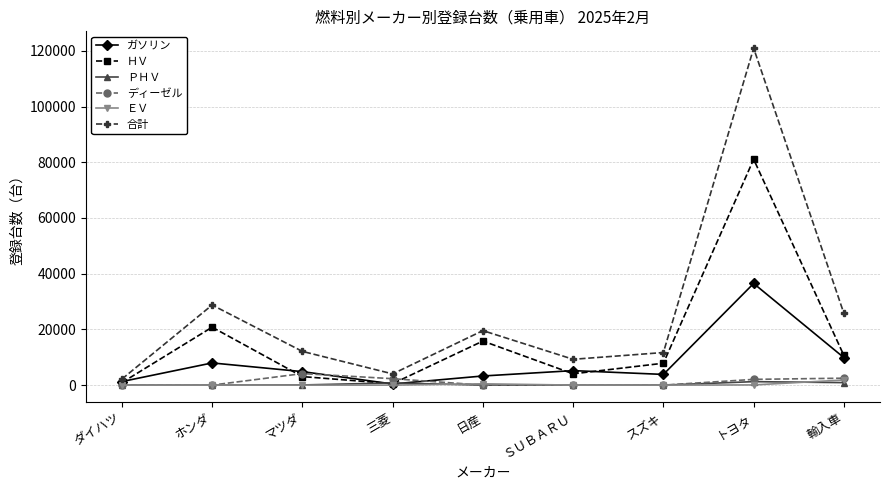

What is the value of the ディーゼル point at the 9th from the left?

2491